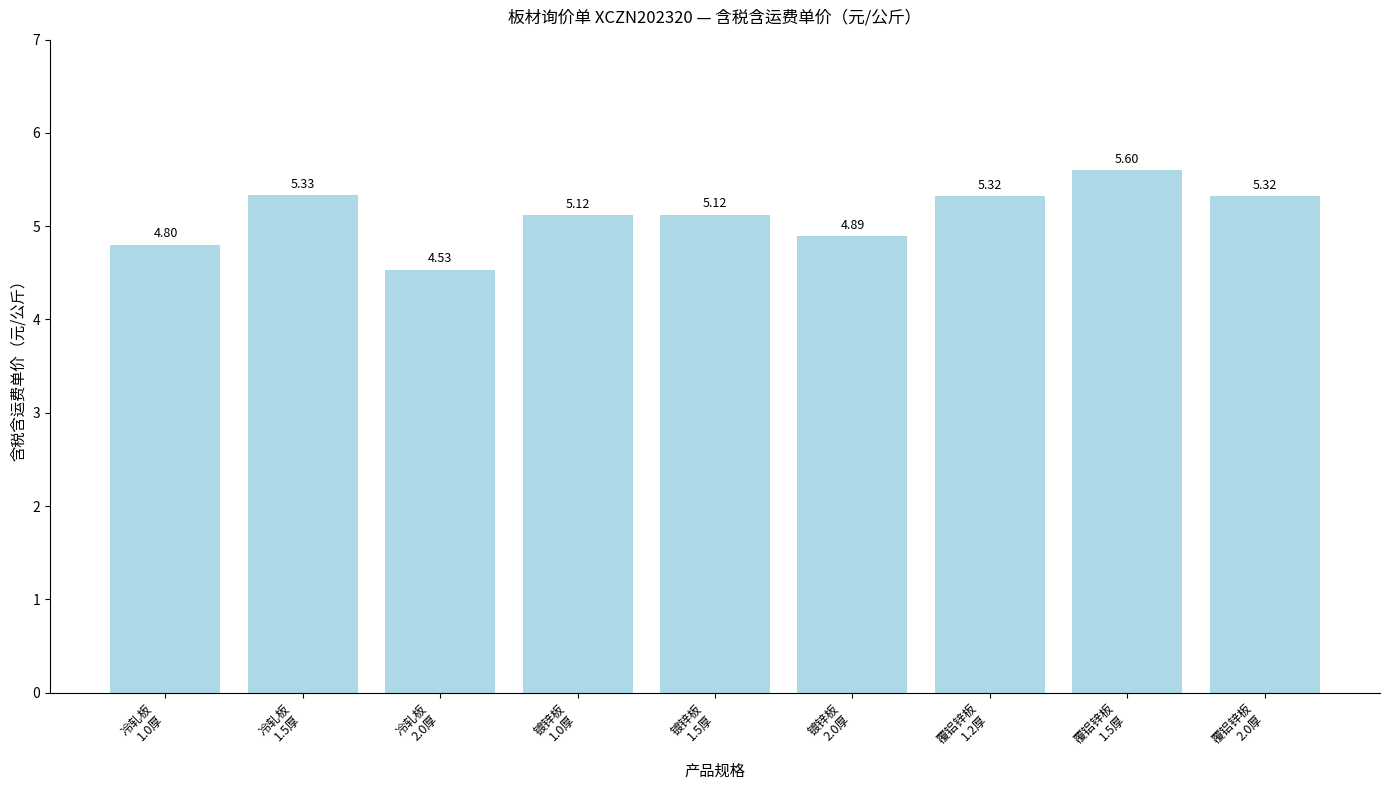

What is the maximum value shown in the chart?

5.6